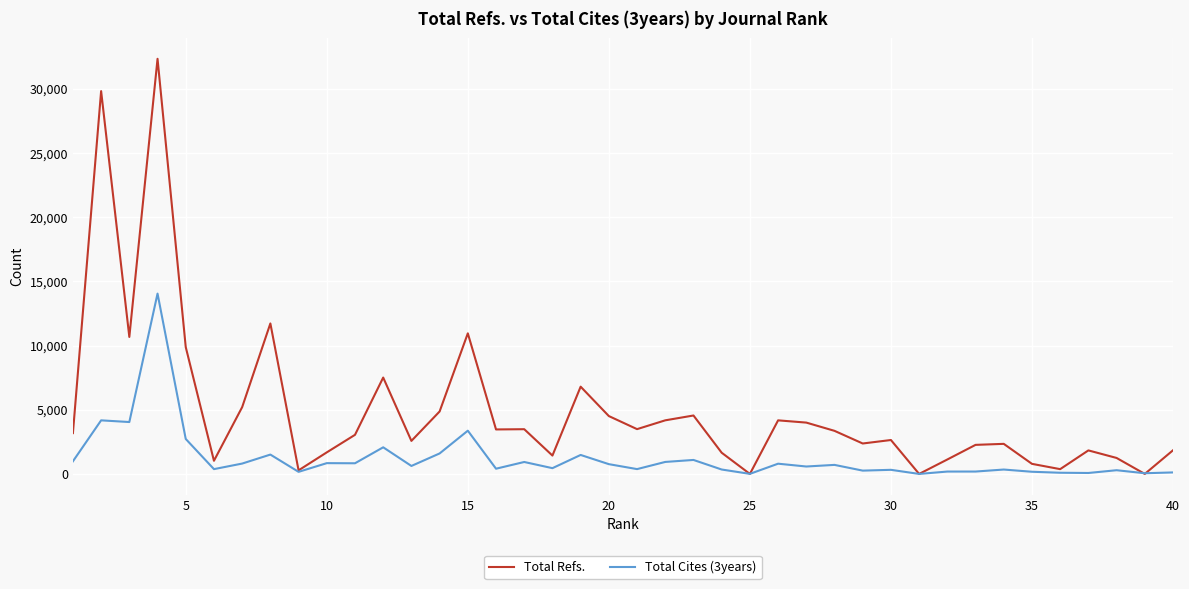

What is the greatest value displayed?

32324